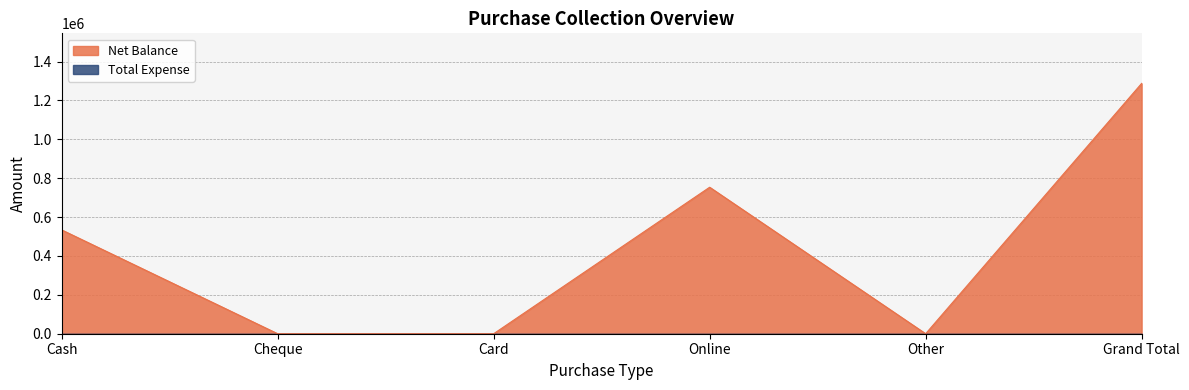

What is the sum of all values?

2574856